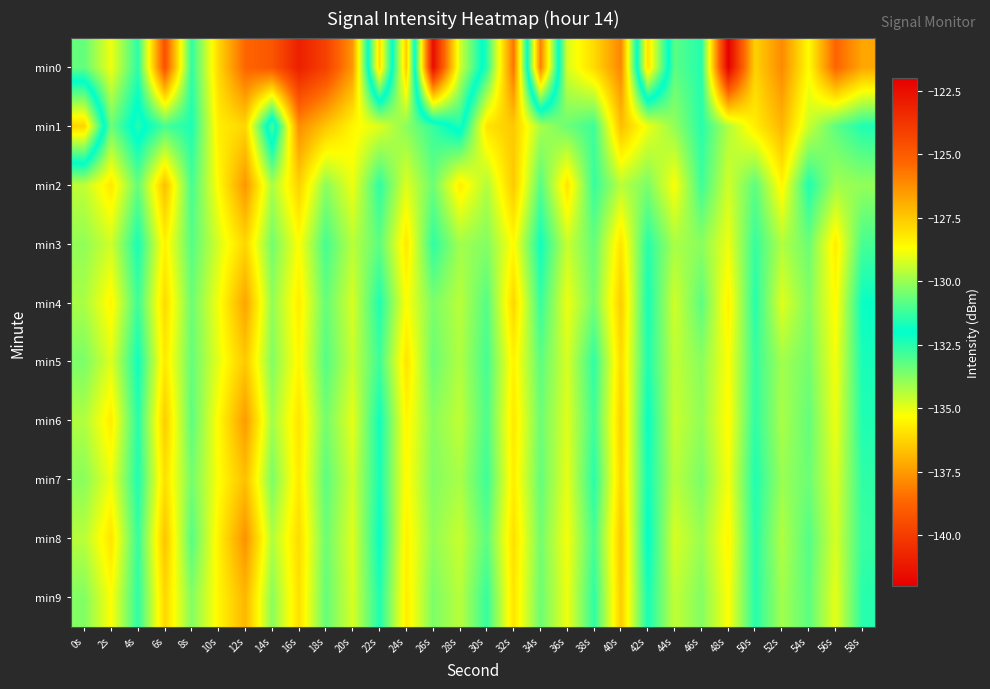

Rank the series by their maximum value, from highest to lowest.

min0, min1, min8, min2, min6, min4, min9, min7, min5, min3